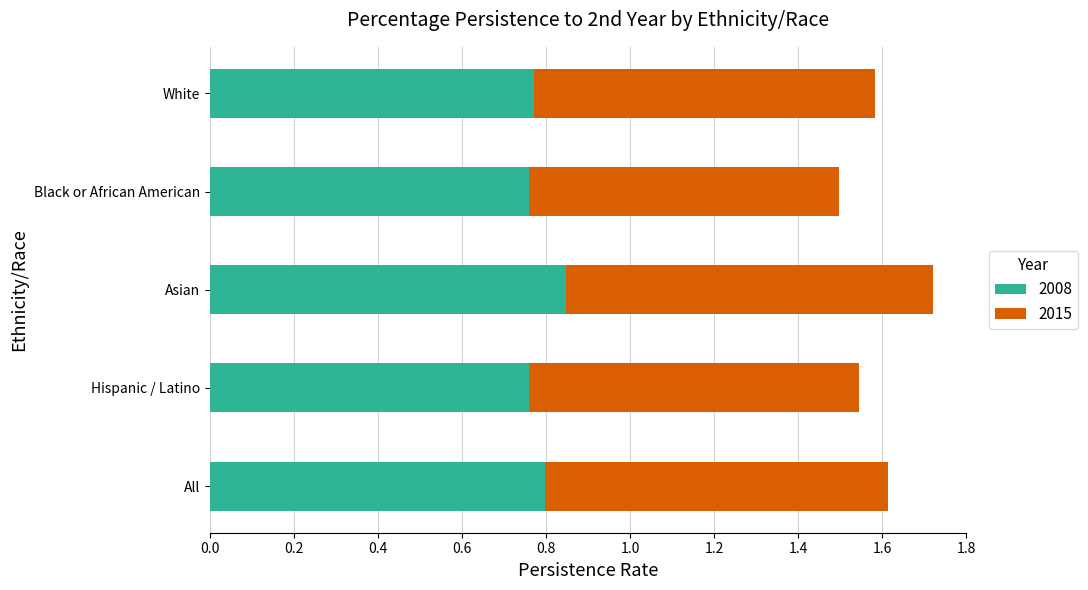

What is the sum of all 2008 values?

3.9